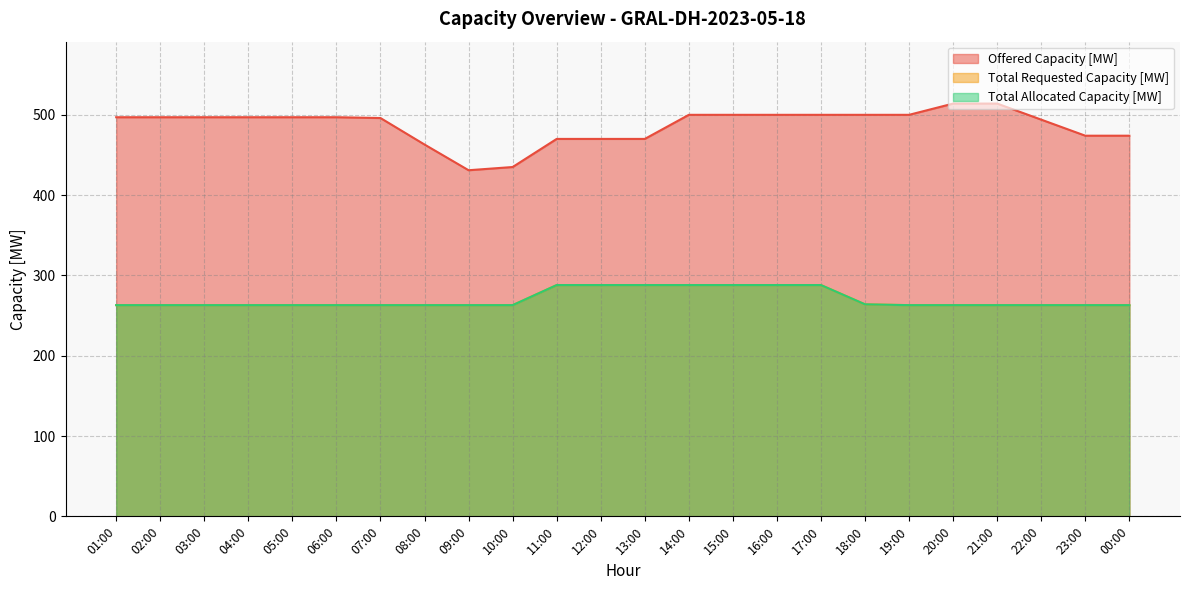

True or false: Total Requested Capacity [MW] has more than 0 interior local peaks.

False